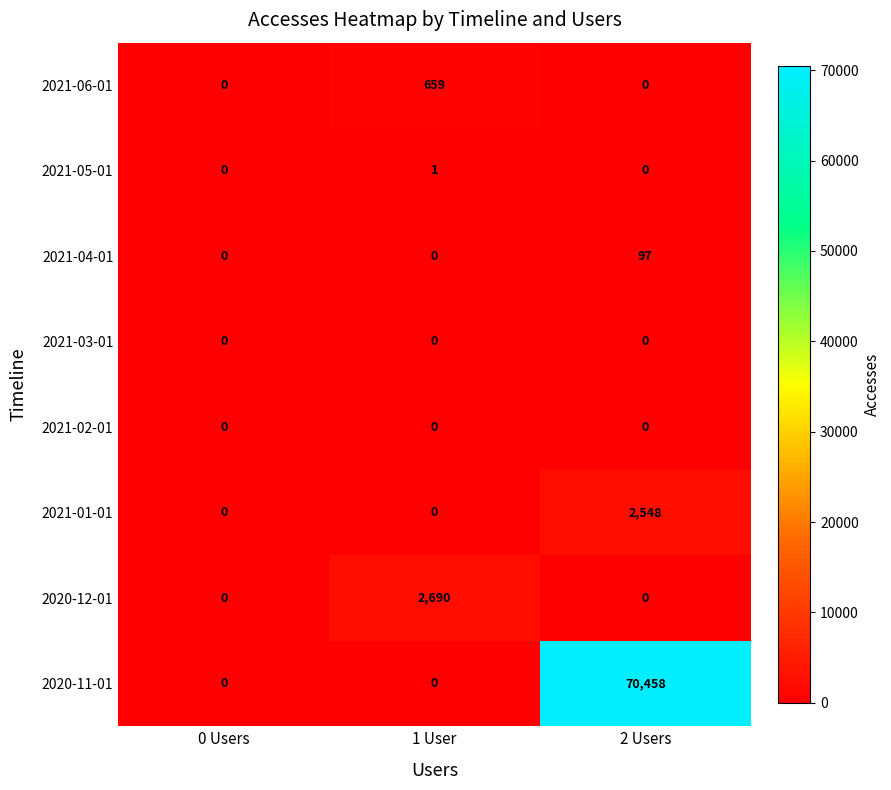

Between 0 Users and 1 User, which series saw the biggest shift?

2020-12-01